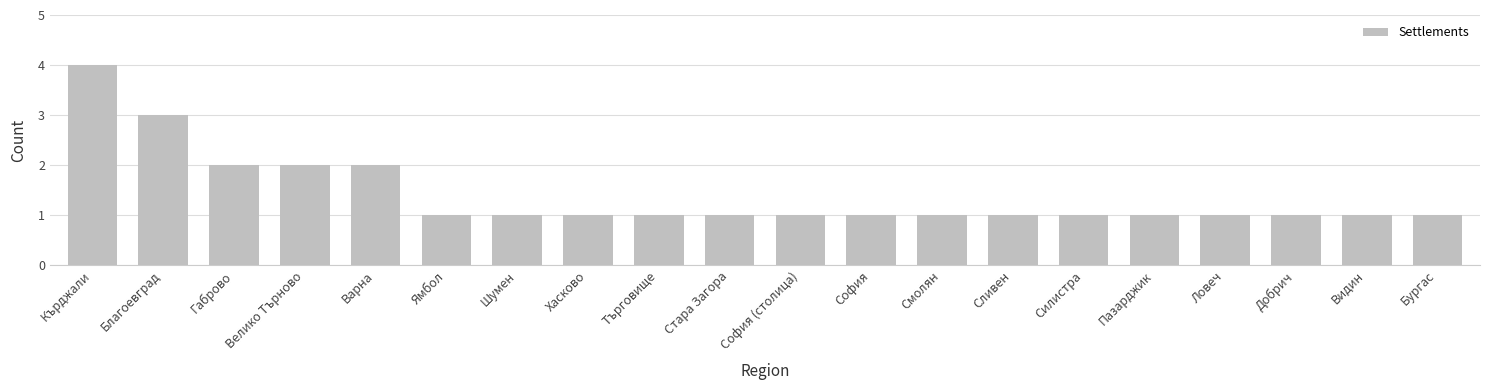

How many categories are shown in the chart?

20